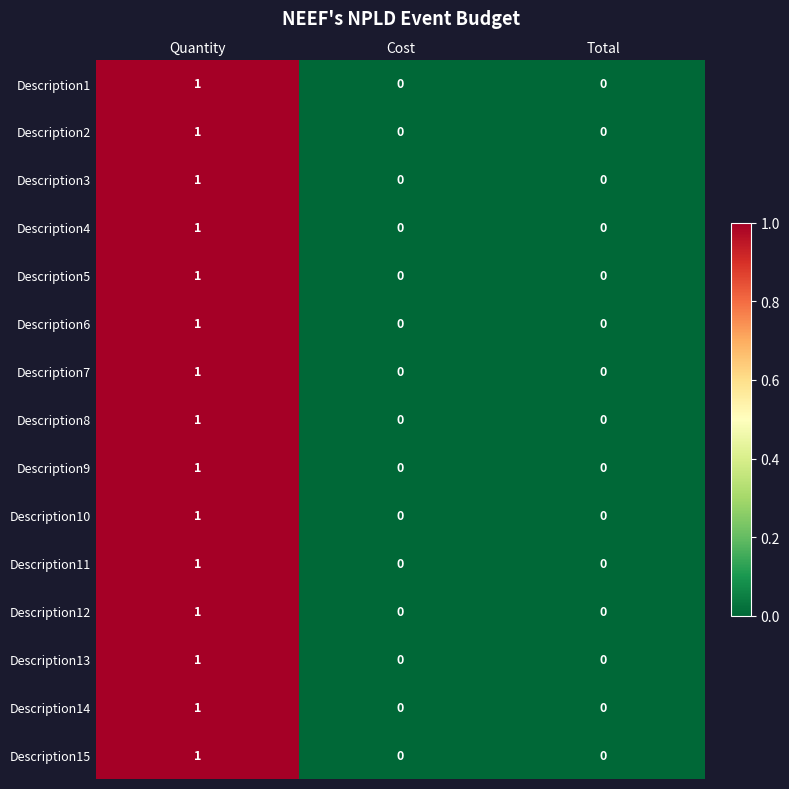

True or false: Description13 has a value of 0 at Cost.

True